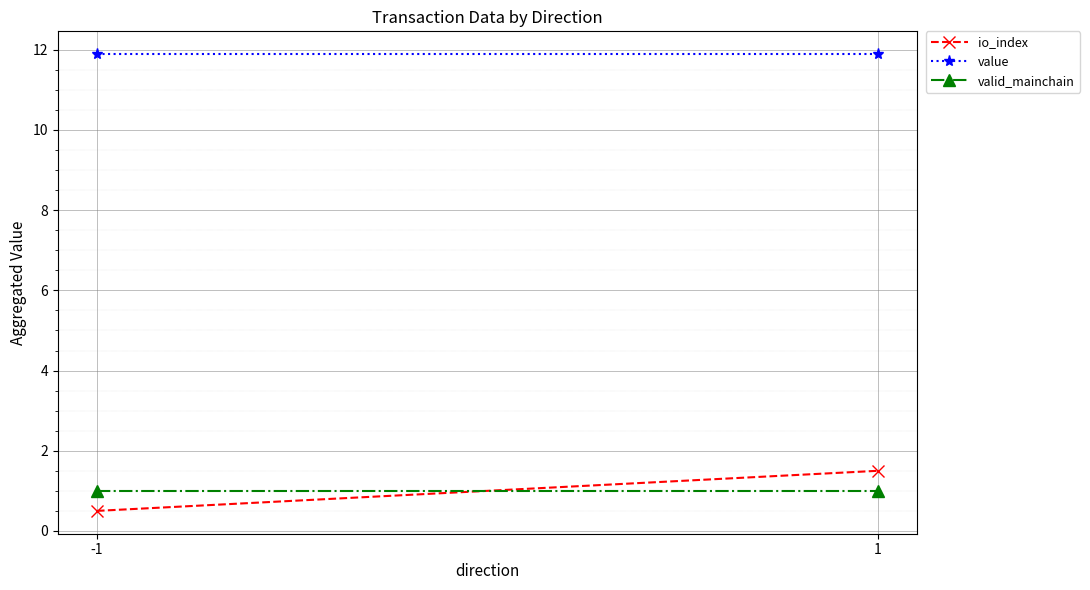

How many lines are shown in the chart?

3